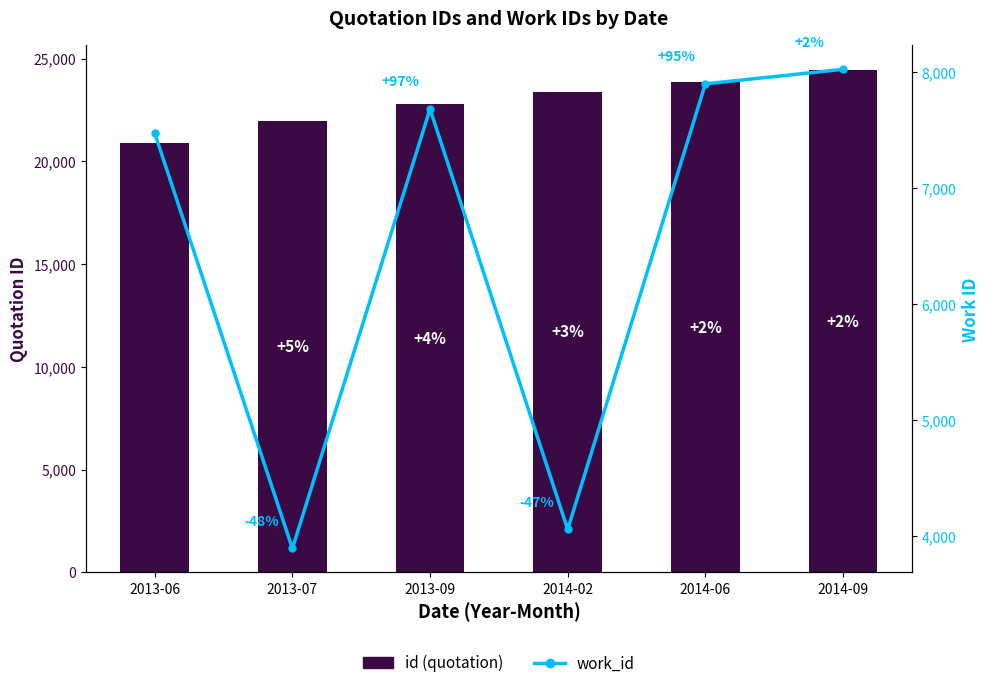

Is it true that work_id equals 7682 at 2013-09?

True